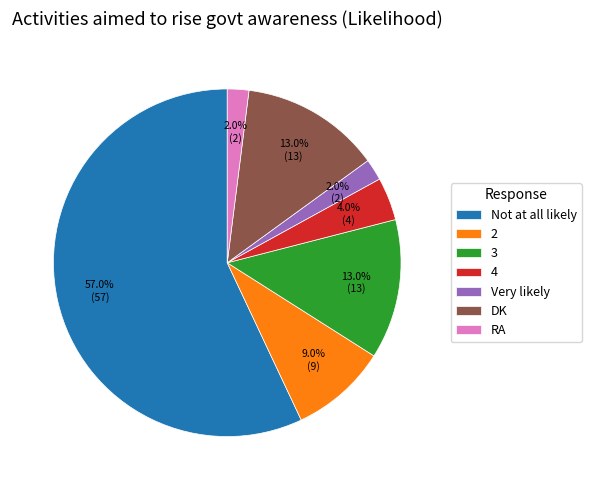

To the nearest percent, what is the average slice percentage?

14%